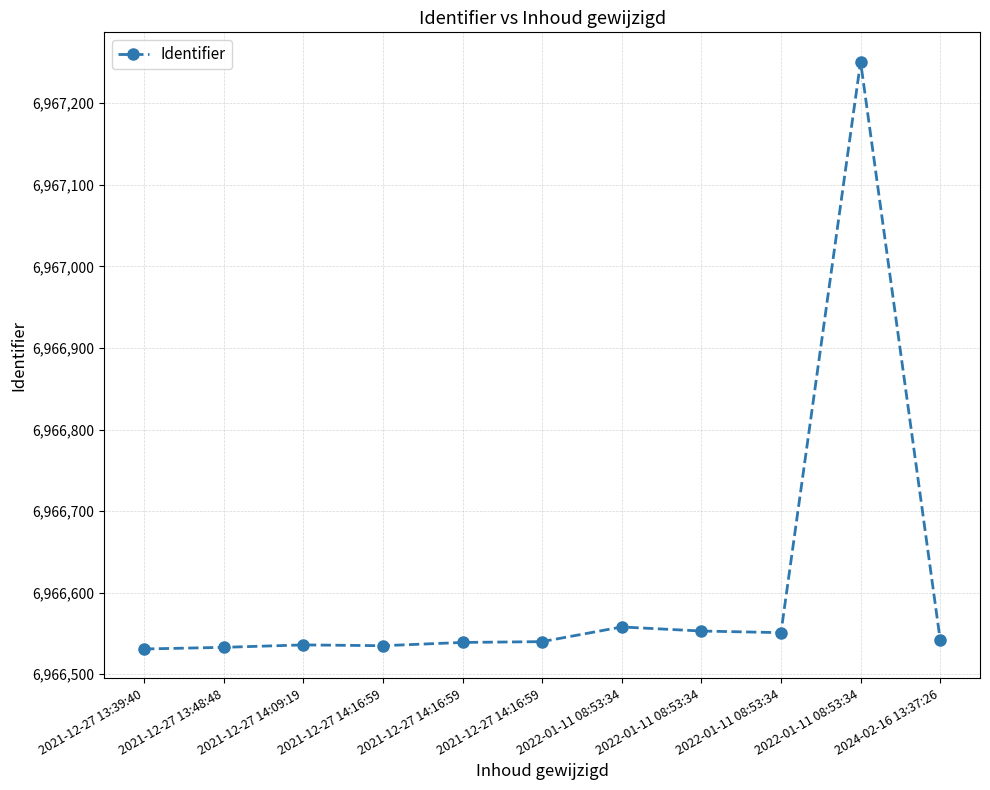

The value at 2021-12-27 13:48:48 is 6966533. True or false?

True